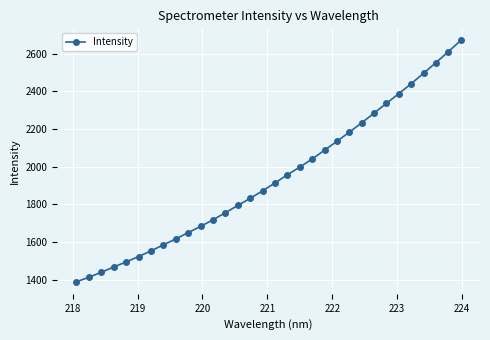

Reading right to left, extract all data points from this chart.

2670.5	2610.9	2552.9	2496.7	2440.8	2388.2	2336.4	2284.6	2233.2	2183.2	2134.8	2087.7	2040.9	1997.8	1957.0	1913.7	1871.6	1832.2	1794.1	1756.1	1718.0	1683.0	1649.9	1616.8	1585.1	1553.2	1523.2	1494.4	1467.7	1439.5	1413.1	1389.4